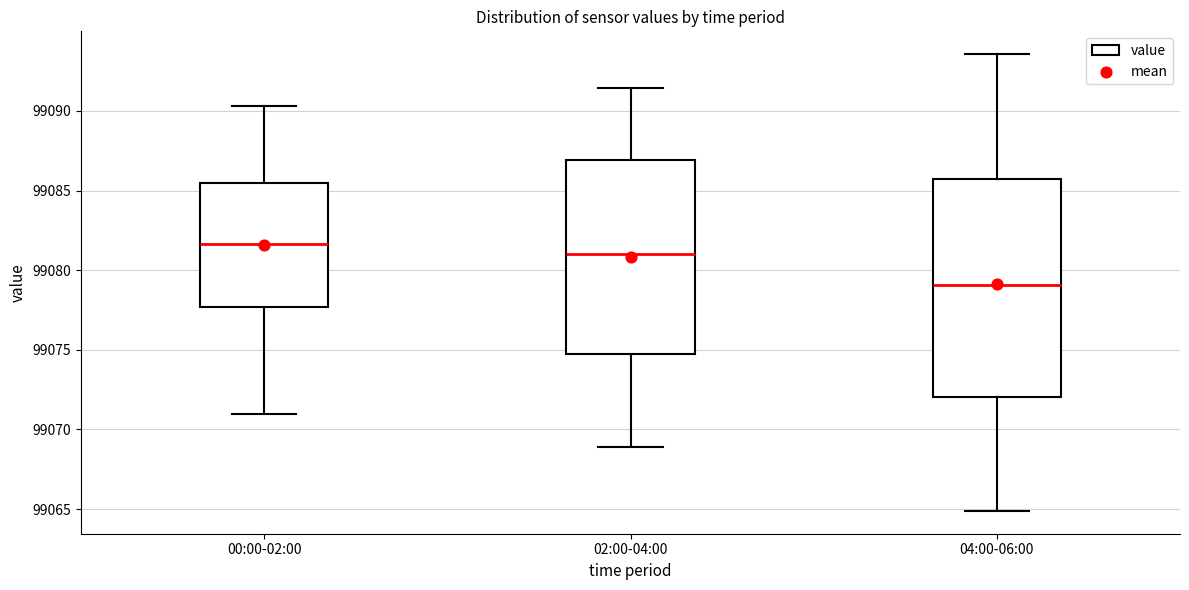

Which box has the highest median line?

00:00-02:00